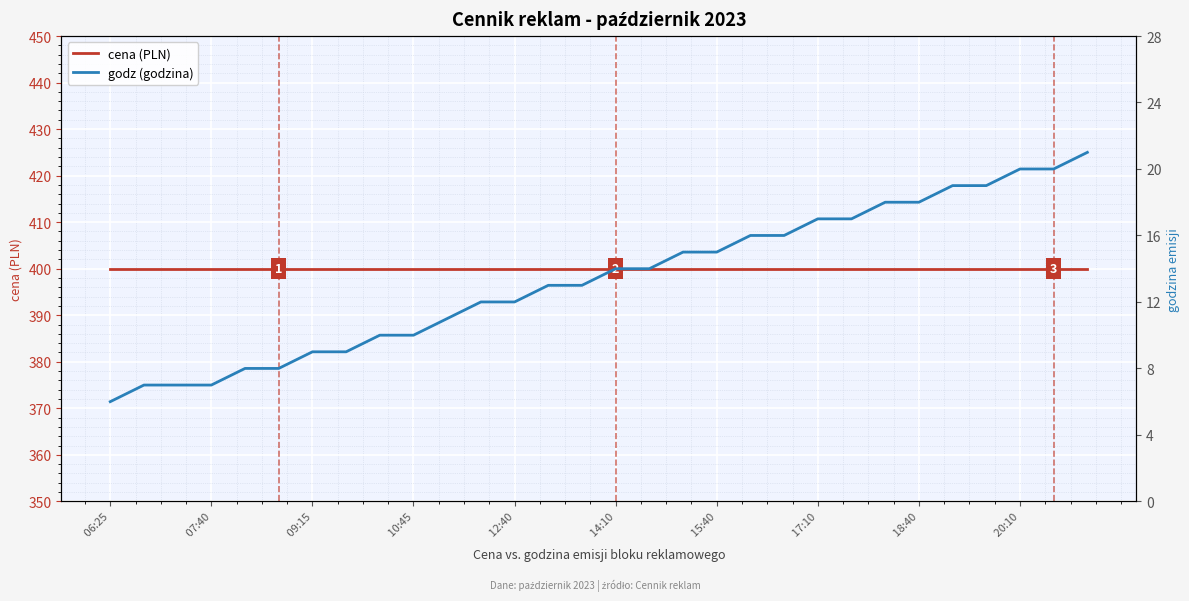

Rank the series at 09:15 from highest to lowest value.

cena (PLN), godz (godzina)